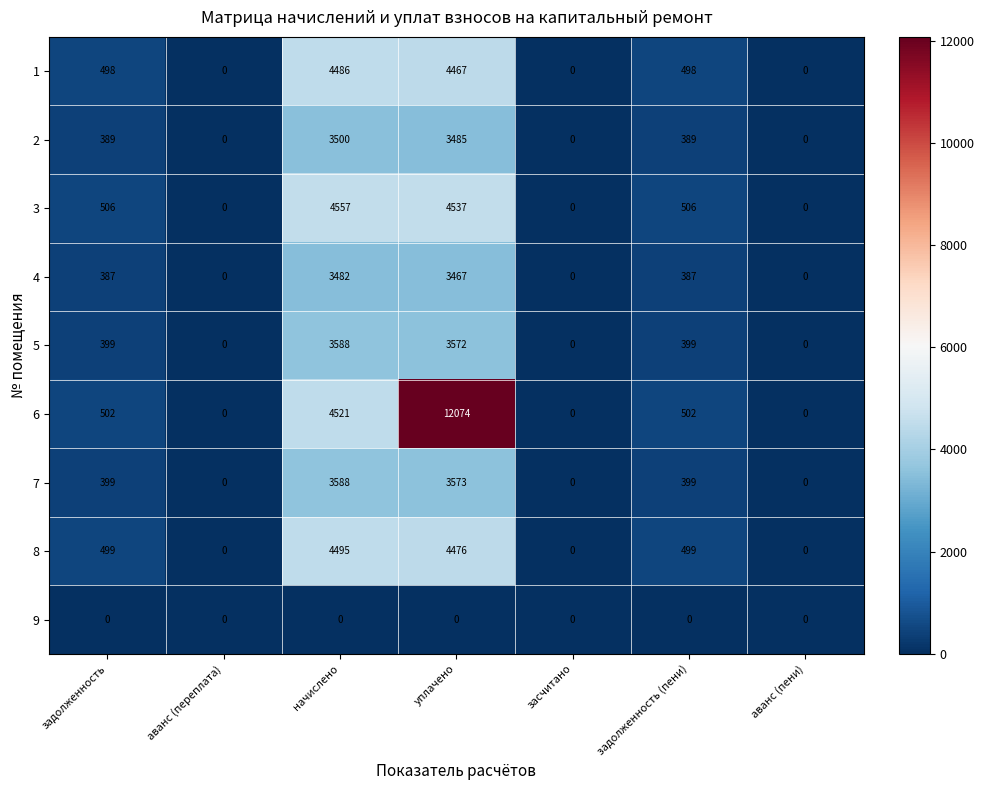

Which category has the highest value across all series?

уплачено